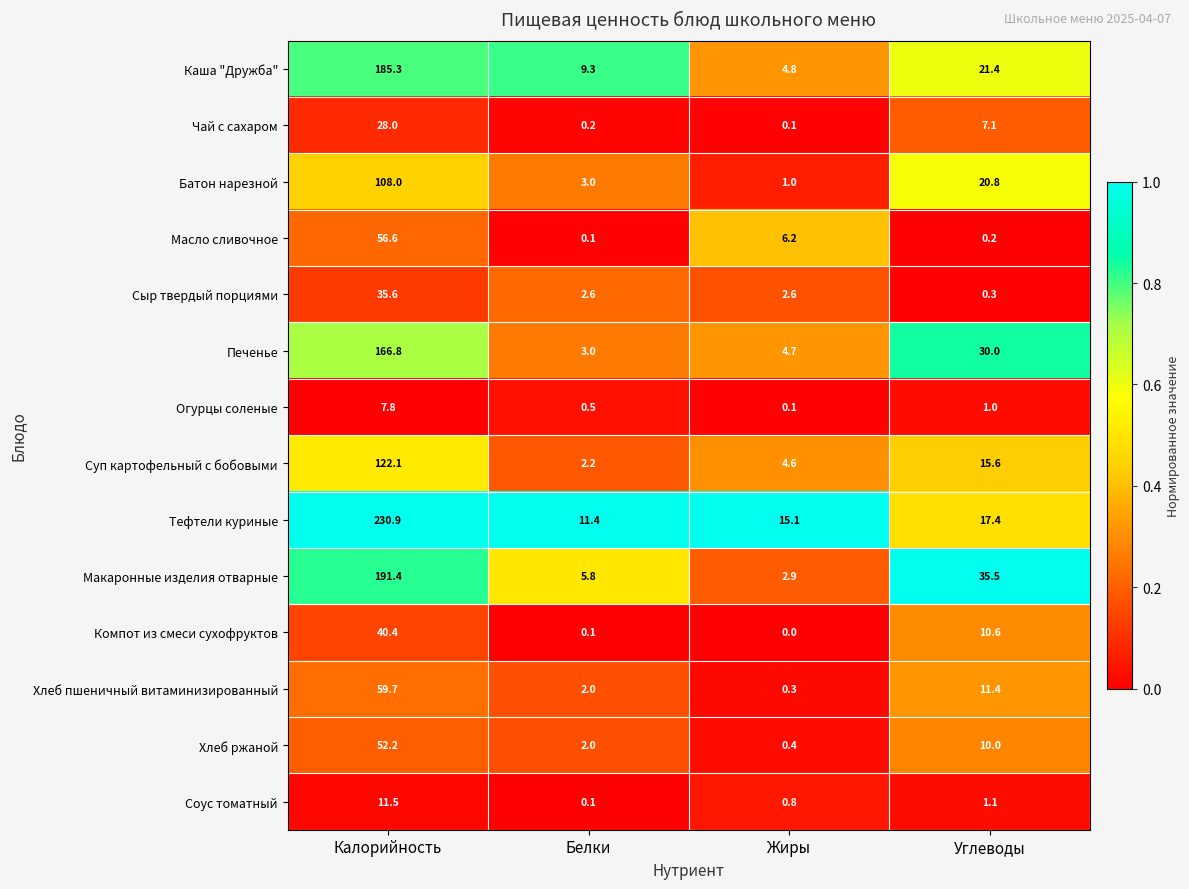

What is the greatest value displayed?

230.9